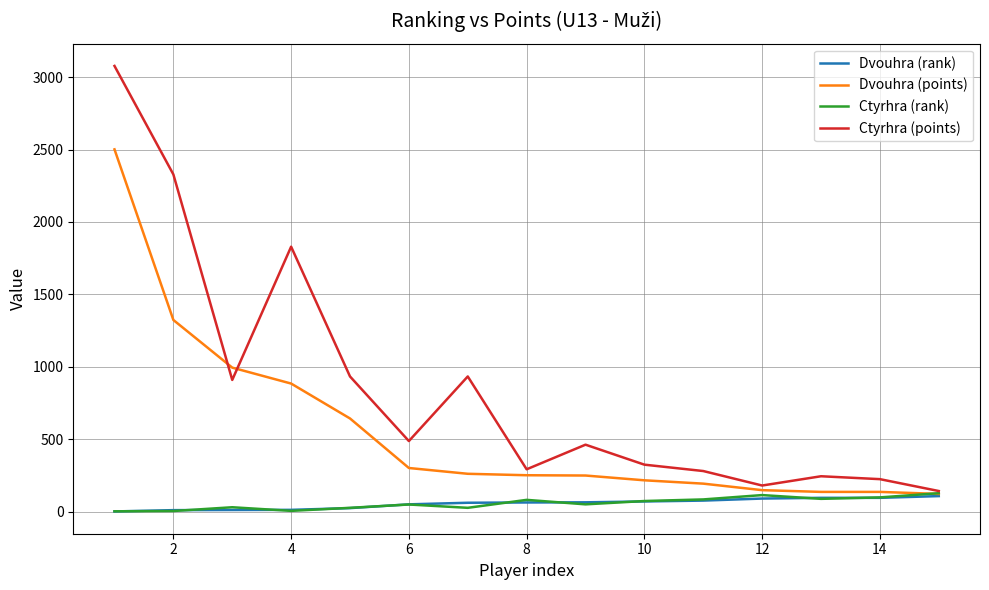

What is the highest value of the Dvouhra (rank) series?

107